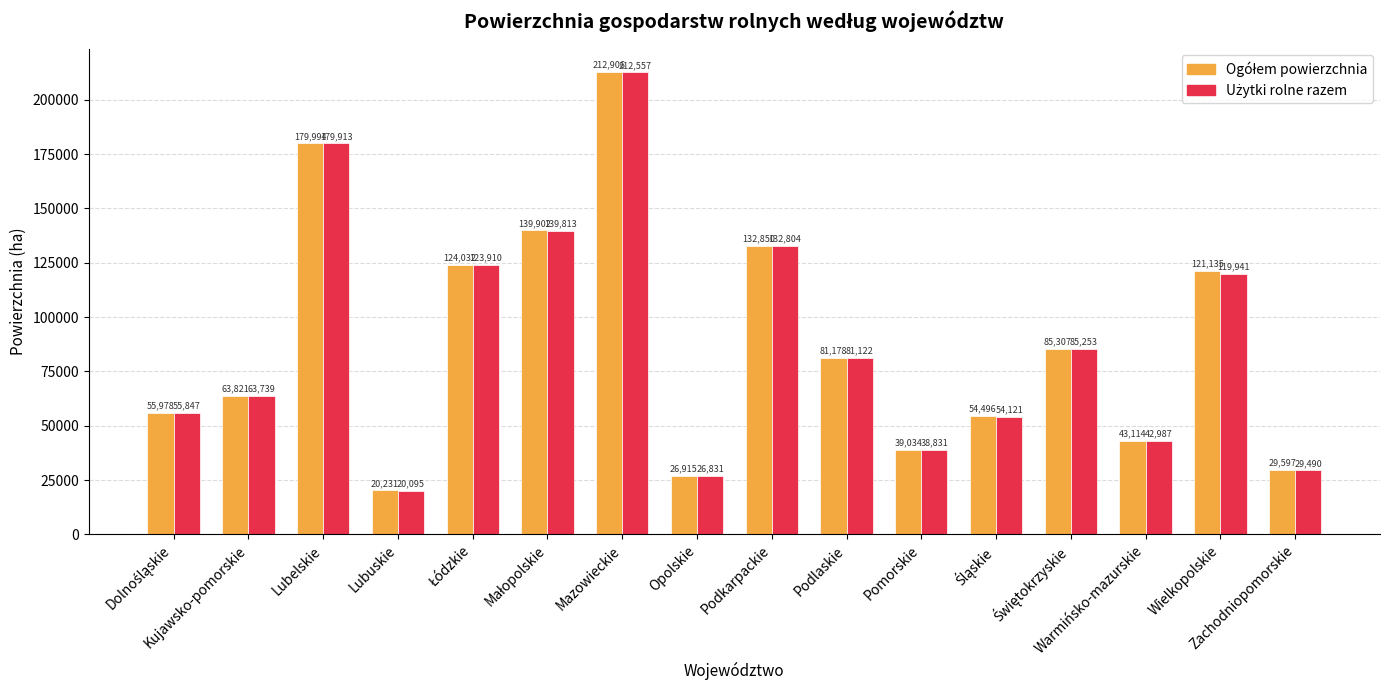

What is the smallest value displayed?

20095